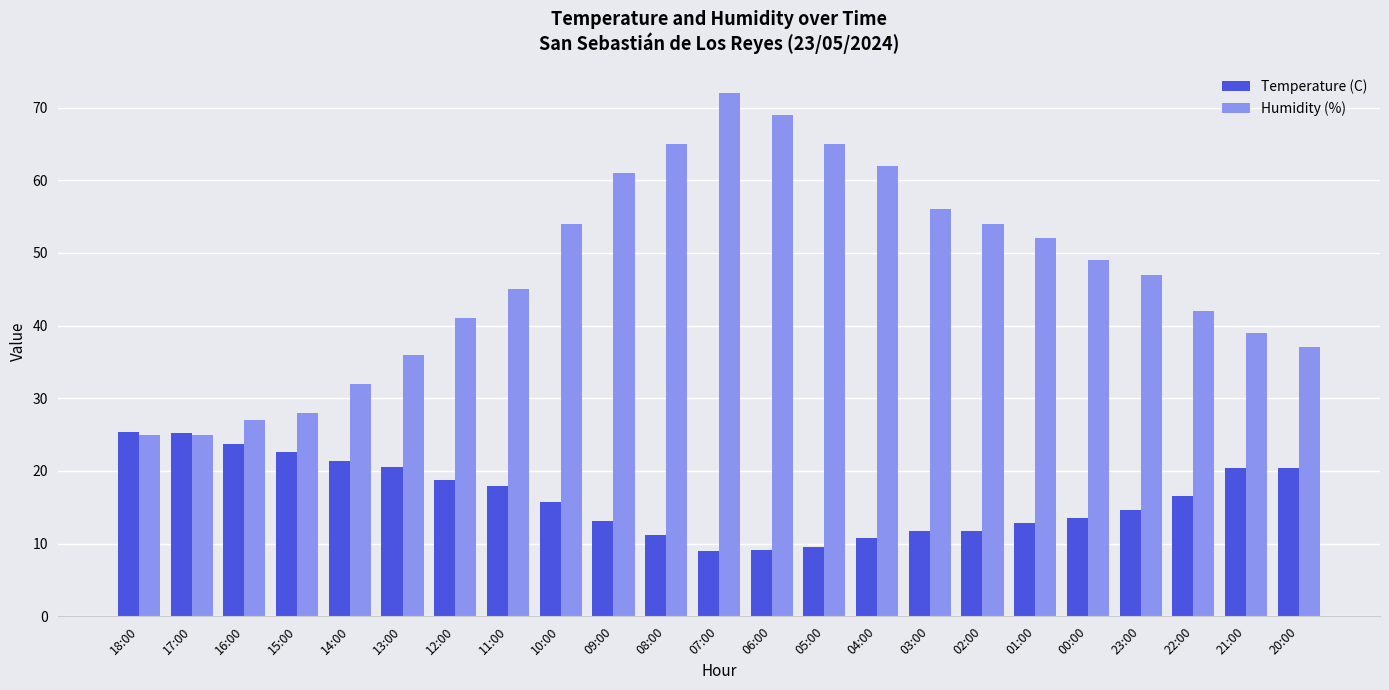

Rank the series by their average value, from highest to lowest.

Humidity (%), Temperature (C)